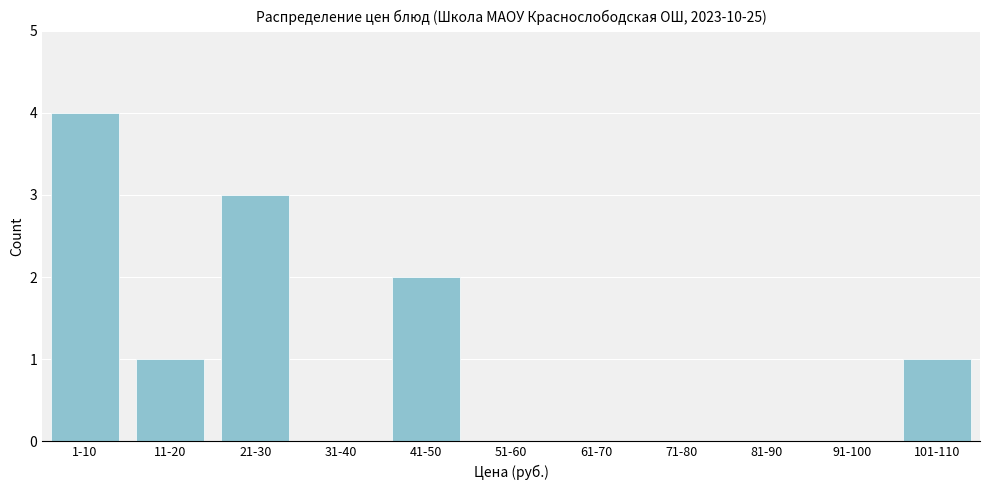

Reading right to left, transcribe all the data shown in this chart.

101-110=1	91-100=0	81-90=0	71-80=0	61-70=0	51-60=0	41-50=2	31-40=0	21-30=3	11-20=1	1-10=4